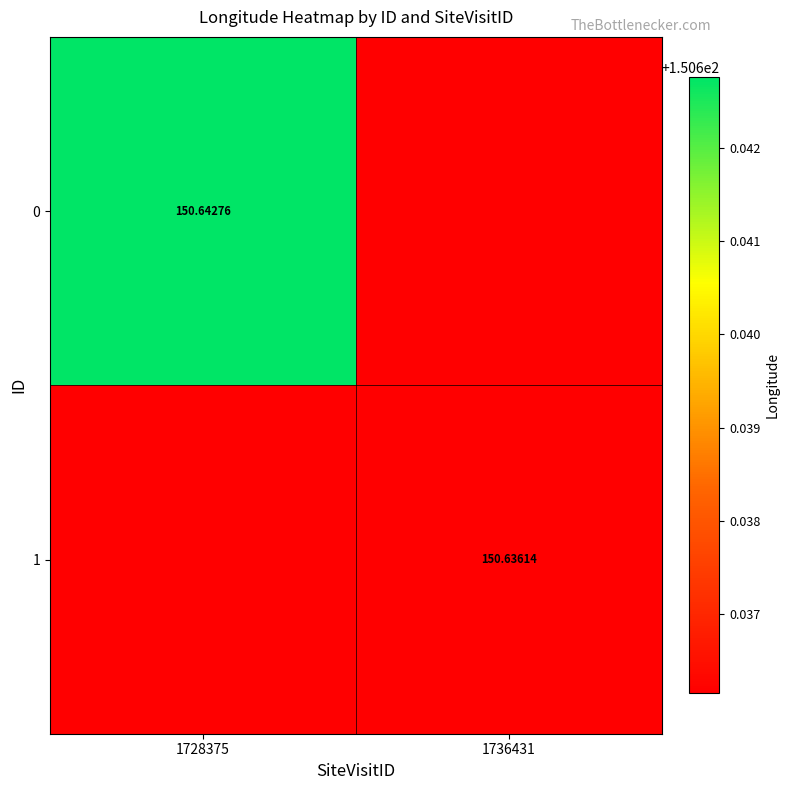

How many categories are shown in the chart?

2